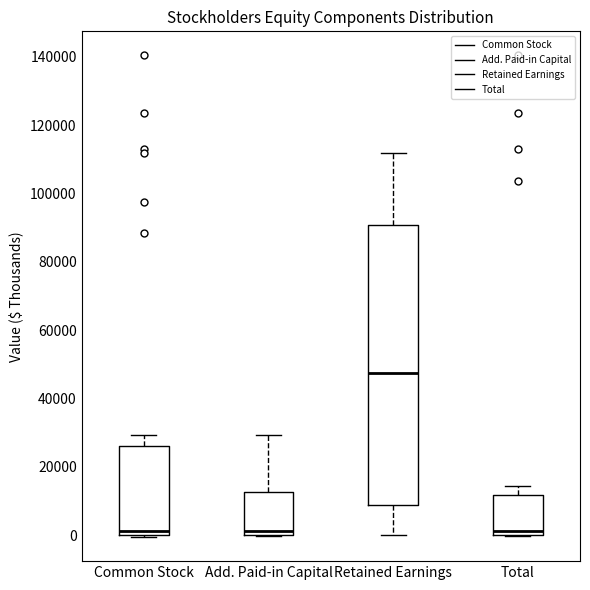

Which box's median line is the highest?

Retained Earnings